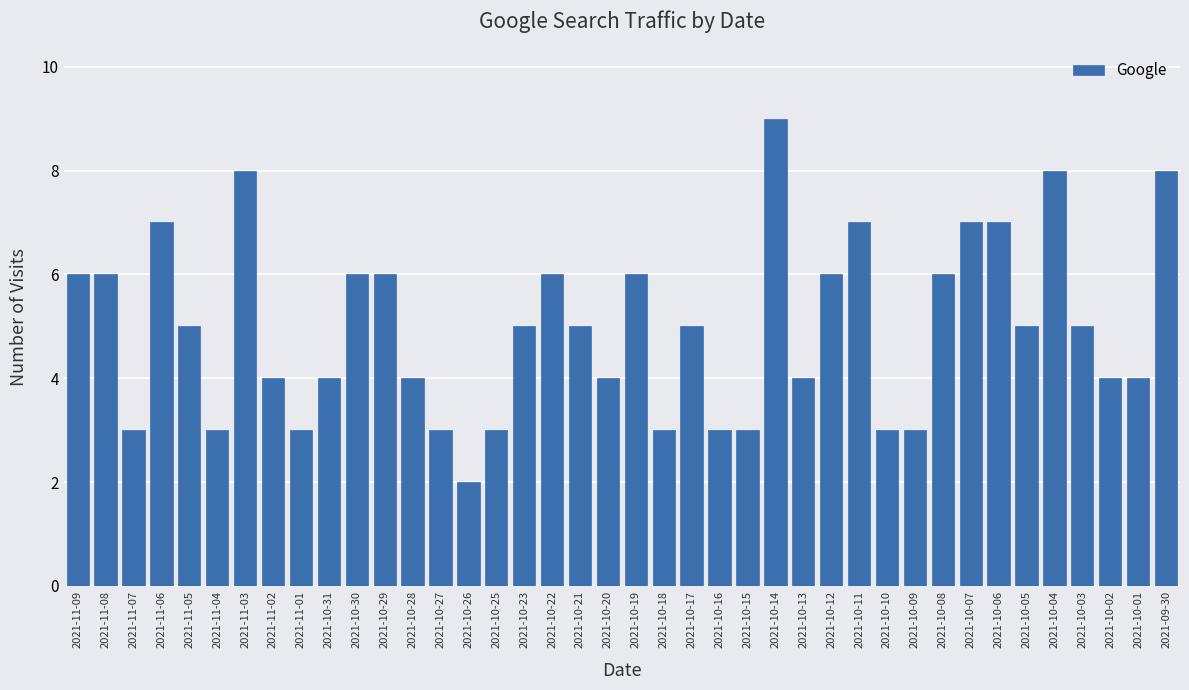

The value at 2021-10-02 is 4. True or false?

True